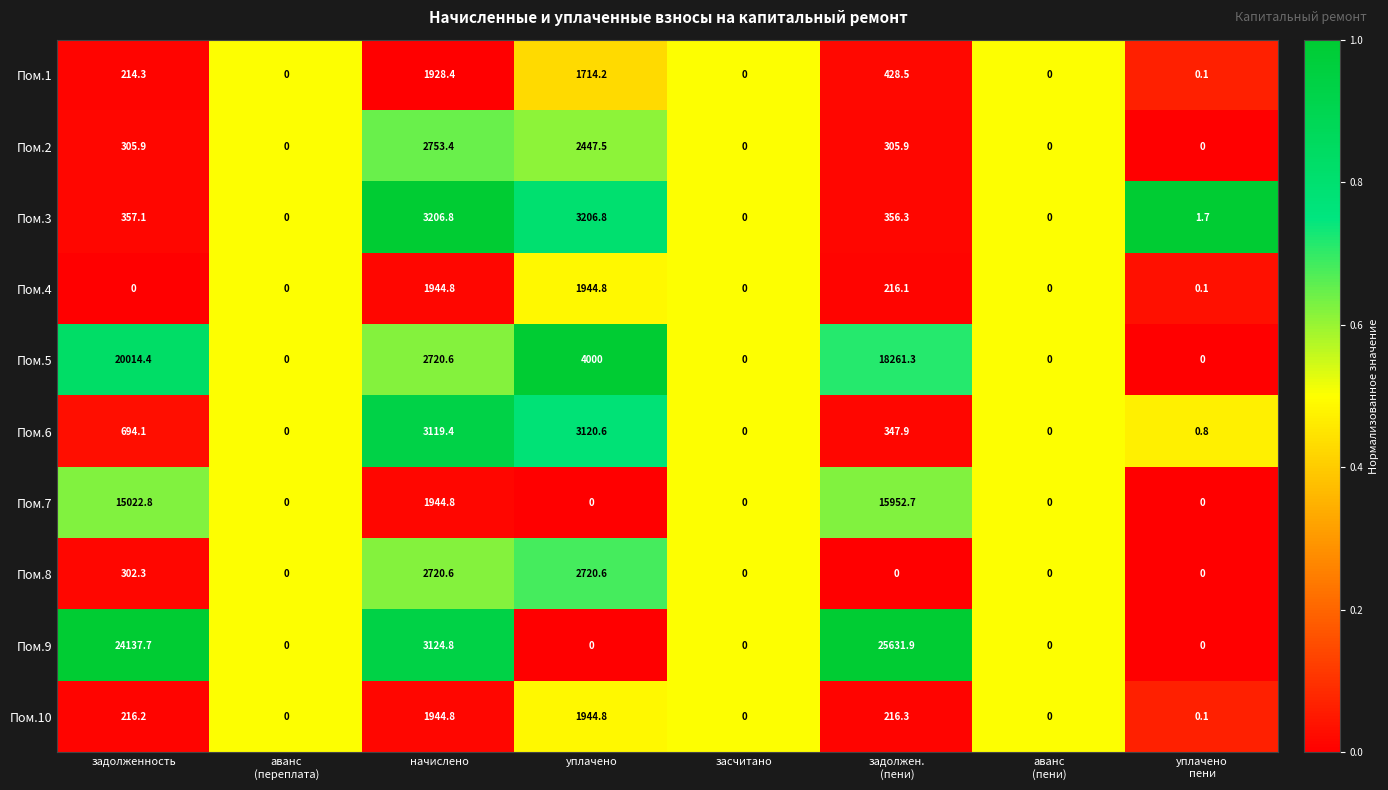

What is the difference between the maximum and minimum values in the Пом.10 series?

1944.8